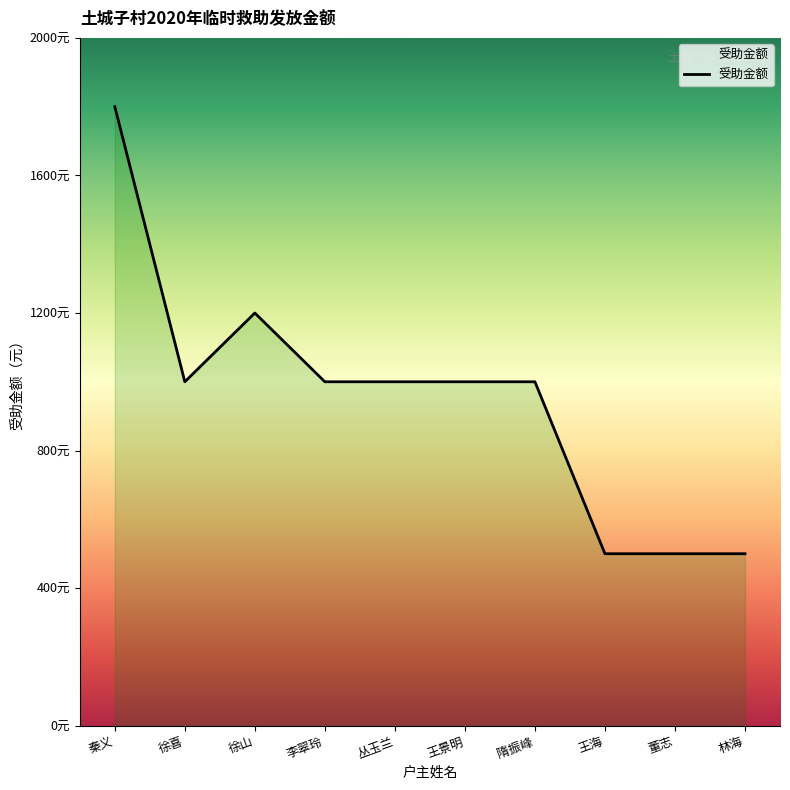

Is this an area chart (filled region under the line)?

Yes